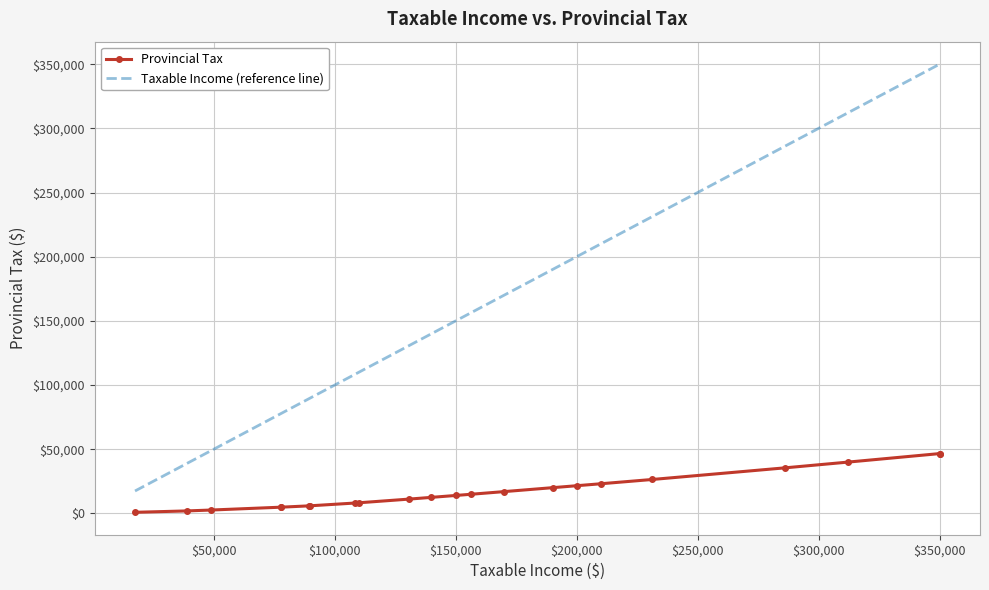

What is the highest value of the Taxable Income (reference line) series?

350100.0